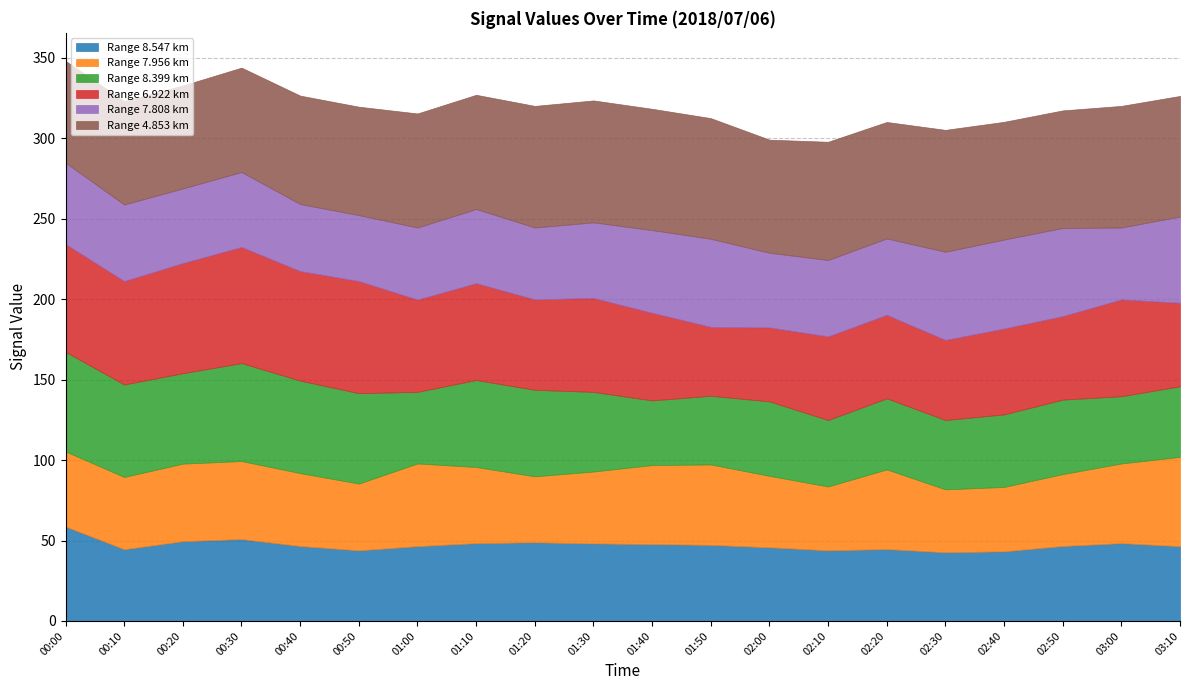

Which series changed the most between 00:00 and 01:40?

8.399